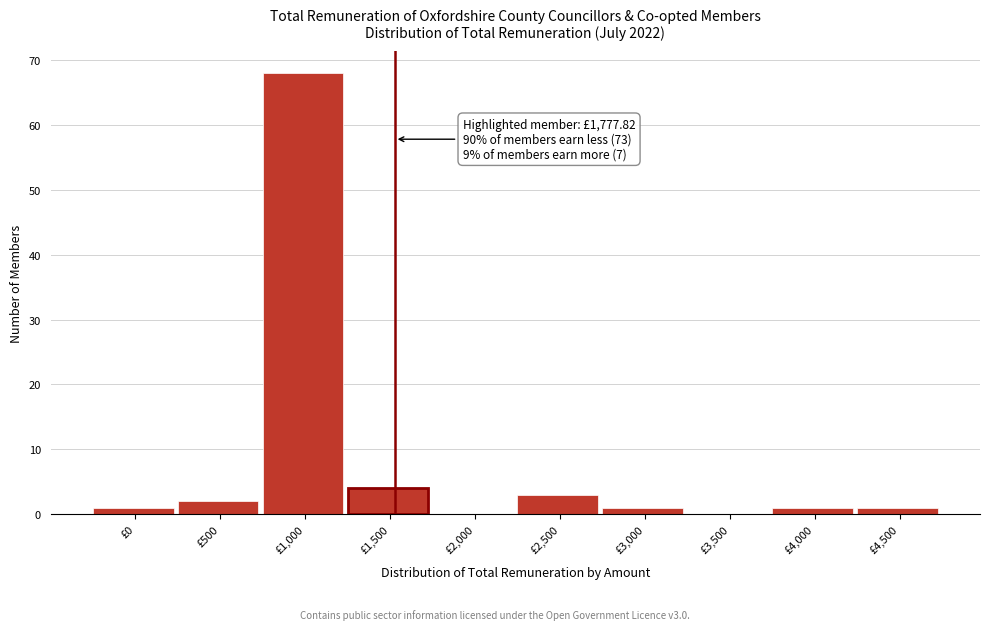

Reading left to right, extract all data points from this chart.

£0=1	£500=2	£1,000=68	£1,500=4	£2,000=0	£2,500=3	£3,000=1	£3,500=0	£4,000=1	£4,500=1